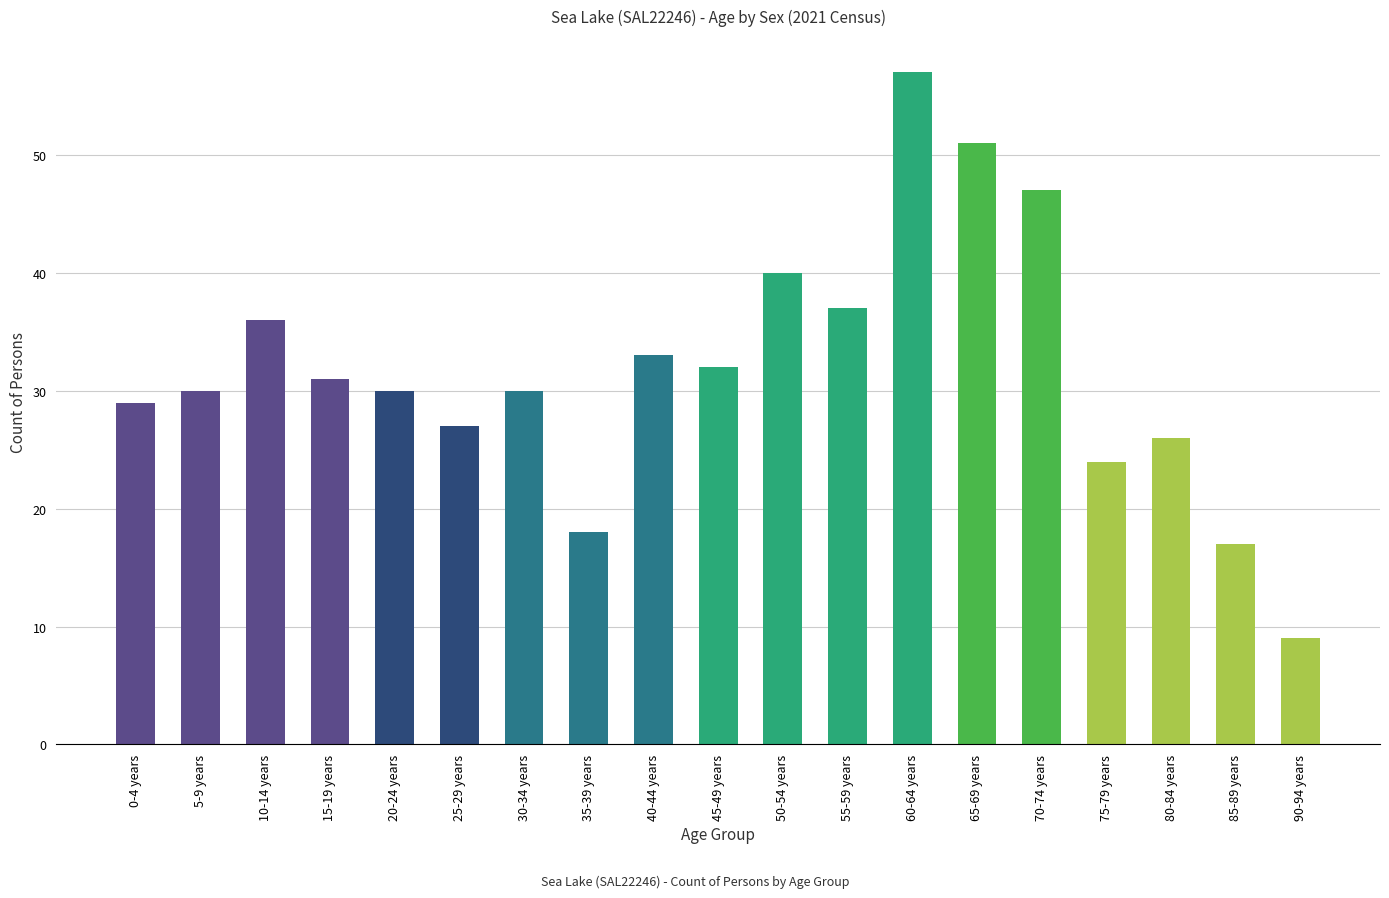

What is the ratio of the value at 15-19 years to the value at 55-59 years?

0.8